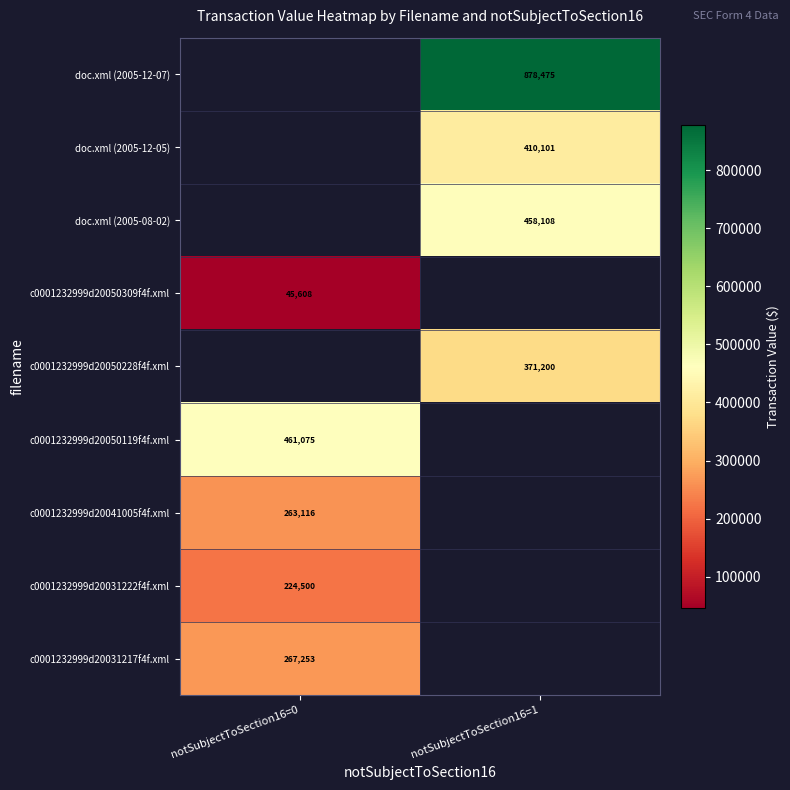

True or false: c0001232999d20050309f4f.xml has a value of 45608 at notSubjectToSection16=0.

True